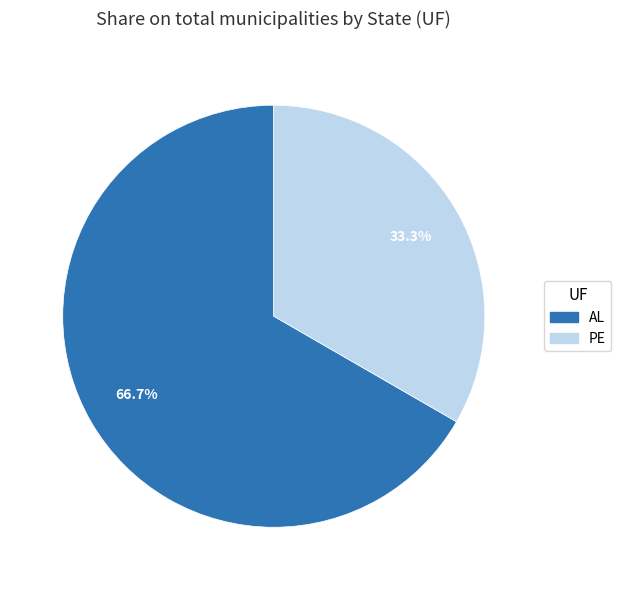

Between PE and AL, which is larger?

AL